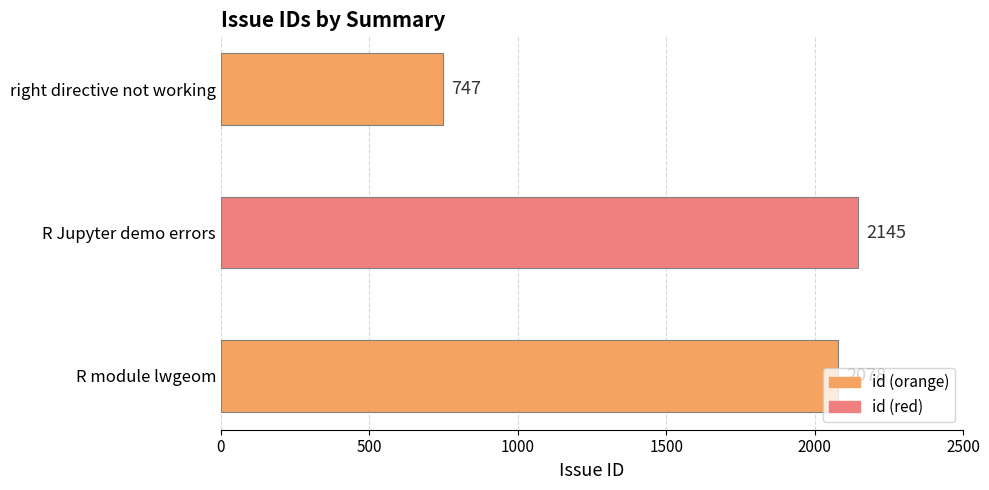

What is the greatest value displayed?

2145